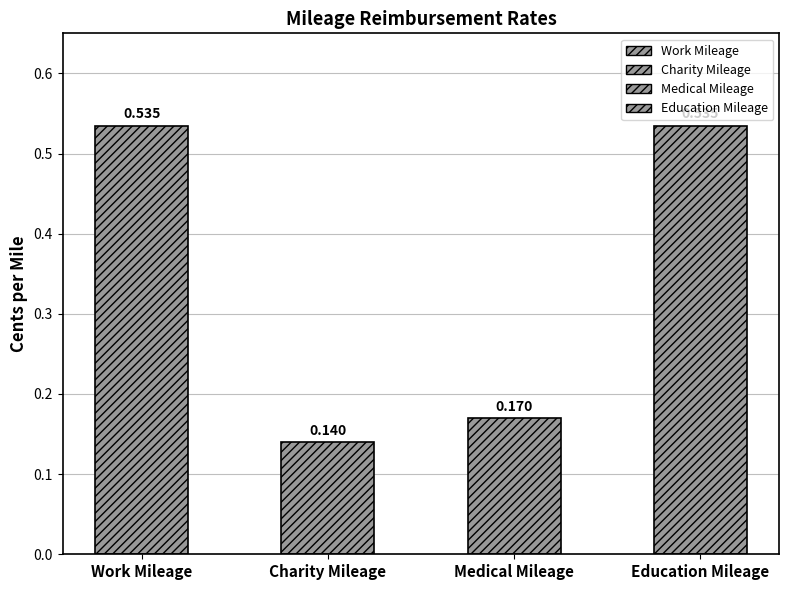

Between Work Mileage and Education Mileage, which is larger?

Work Mileage